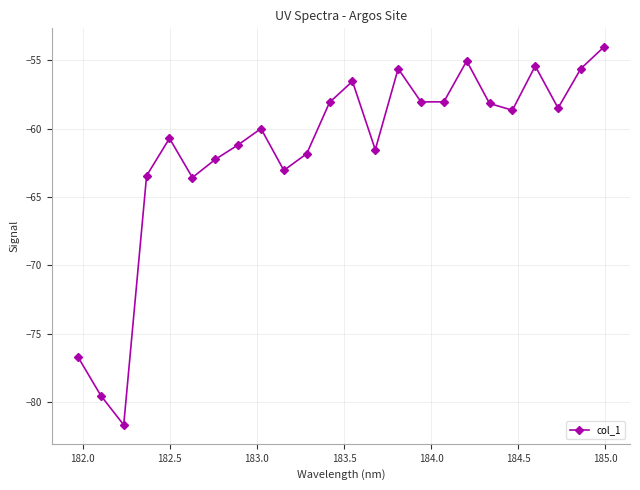

What is the value of the 5th point from the left?

-60.7